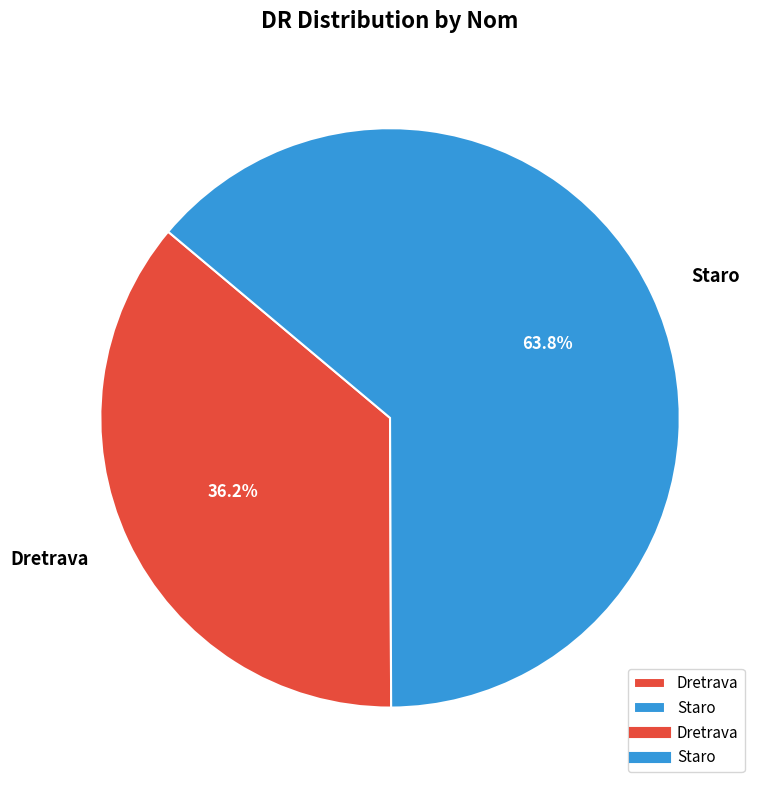

What is the total percentage of Staro and Dretrava?

100.0%